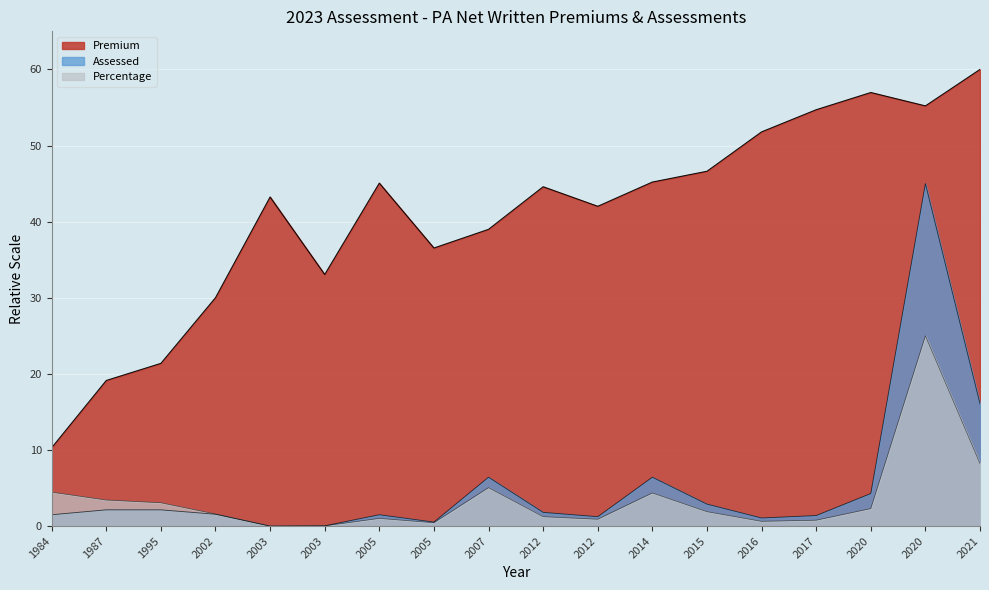

Which category has the lowest value across all series?

2003